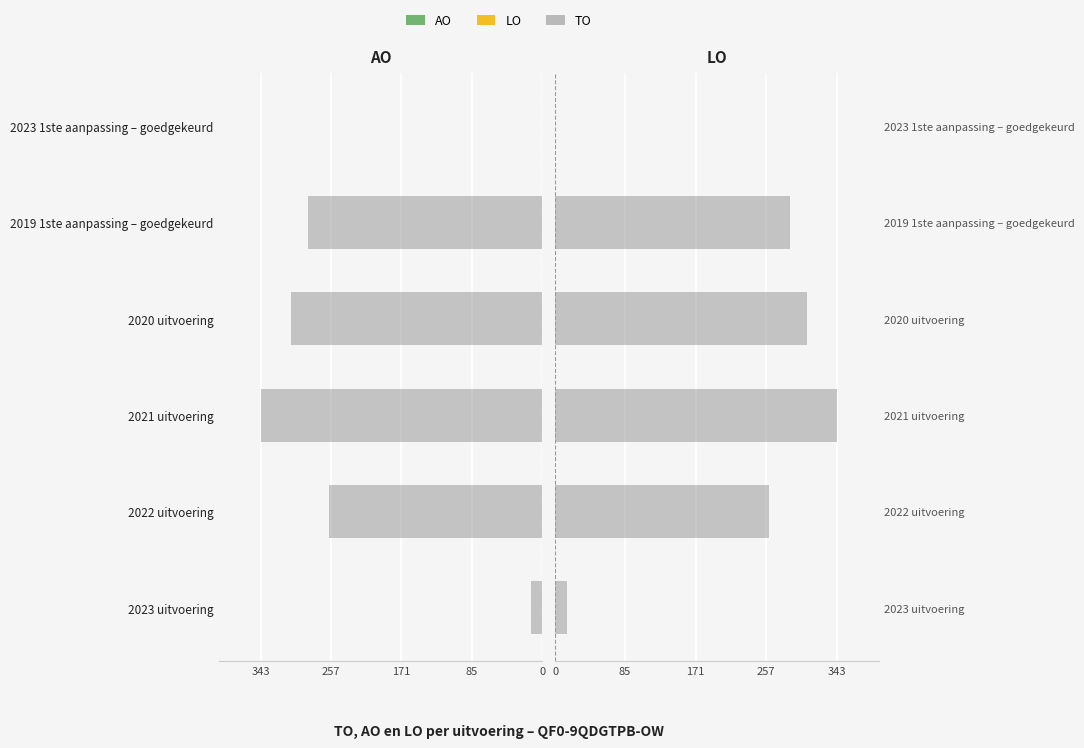

How many groups of bars are there?

6